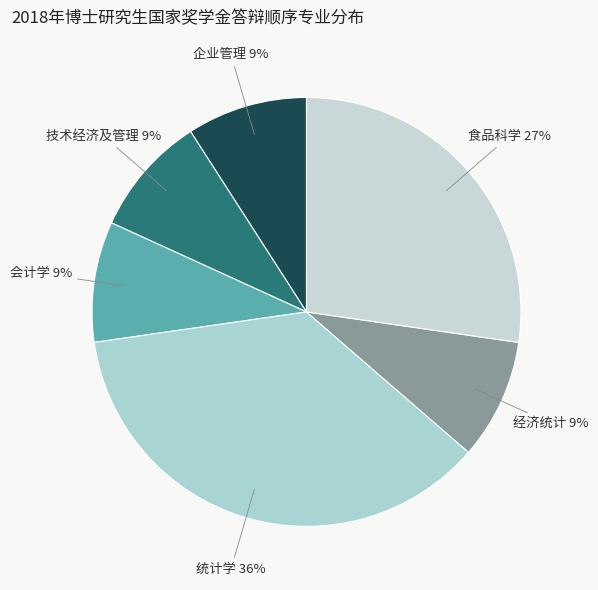

Which slice is the smallest?

企业管理